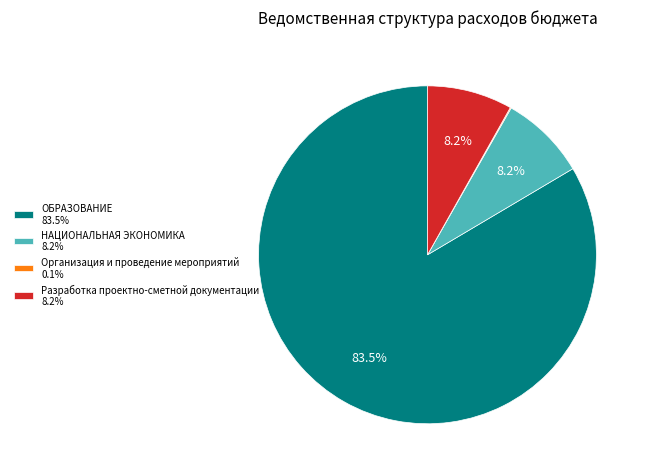

What percentage do ОБРАЗОВАНИЕ 83.5% and Разработка проектно-сметной документации 8.2% together represent?

91.7%